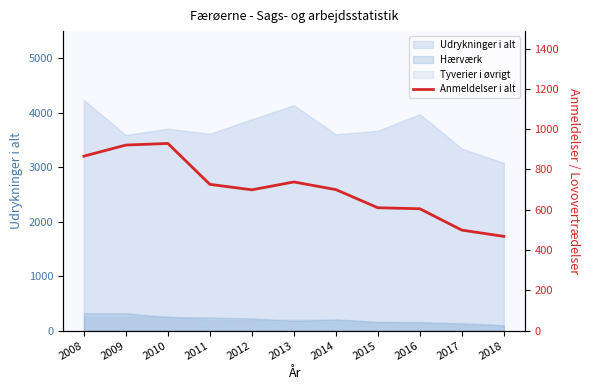

Is it true that the value at 2013 is 1137?

False